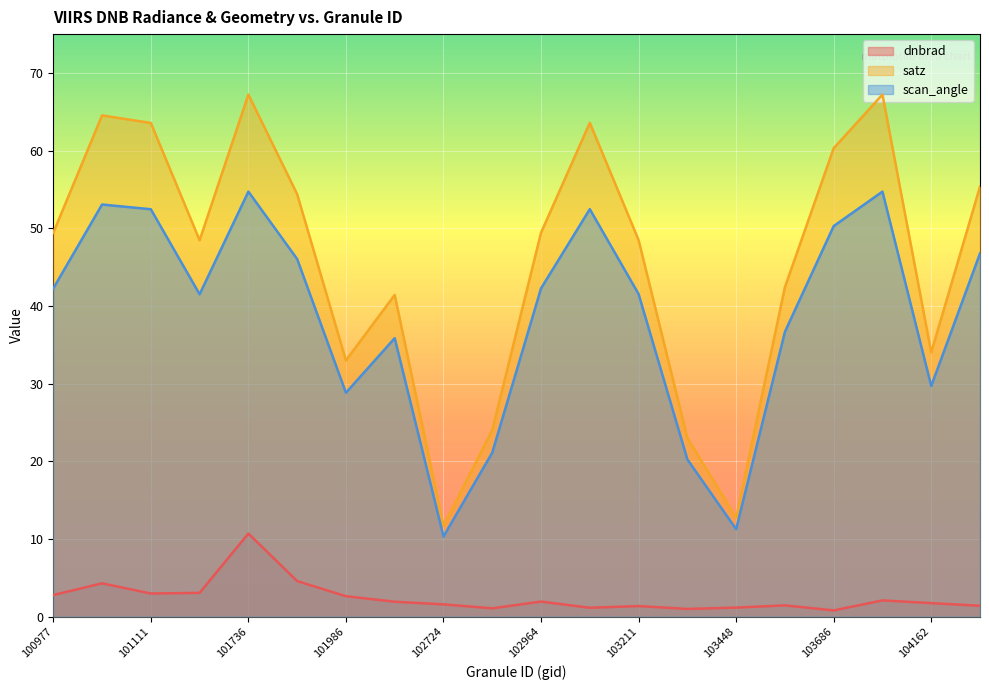

Which category has the lowest value in the dnbrad series?

103686